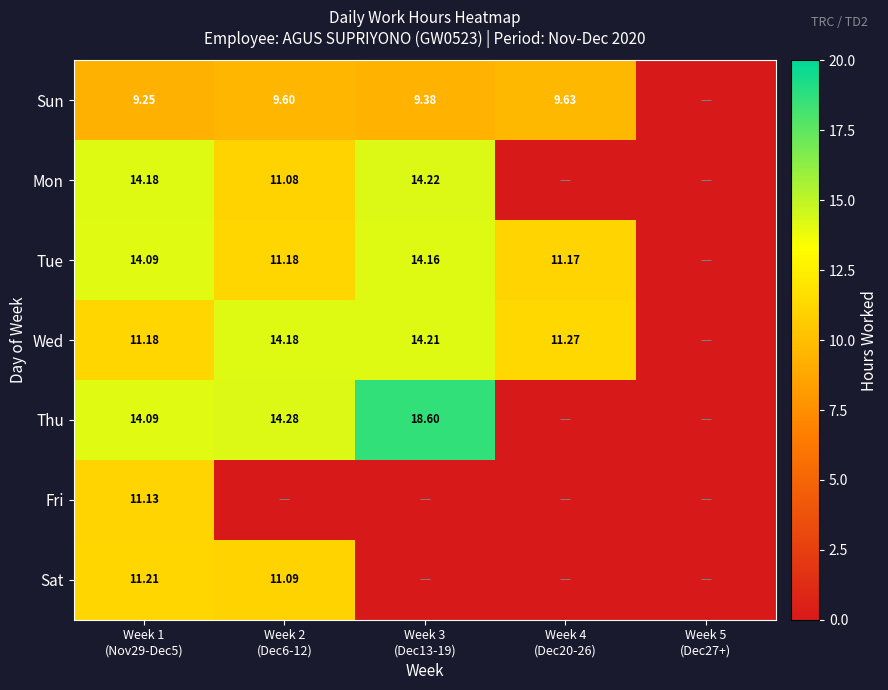

Which series changed the most between Week 3 (Dec13-19) and Week 4 (Dec20-26)?

Thu